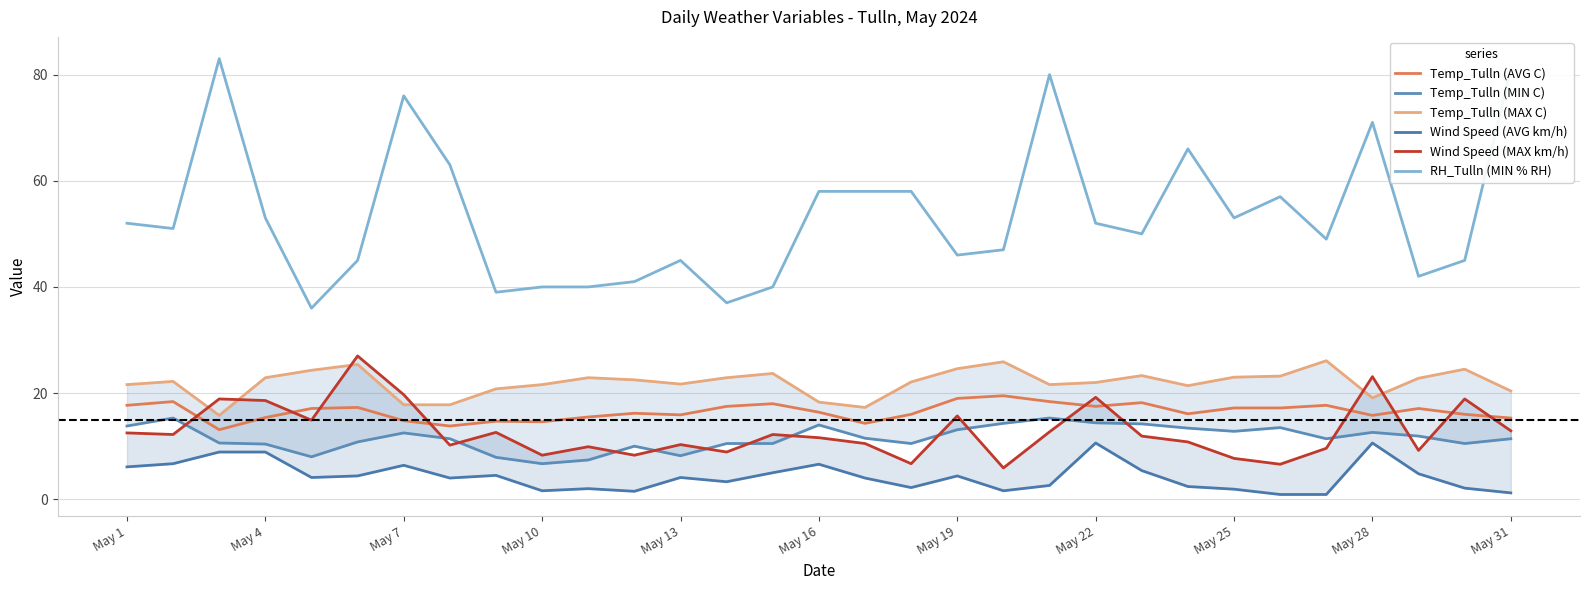

Is it true that Wind Speed (AVG km/h) equals 3.3 at 17?

False